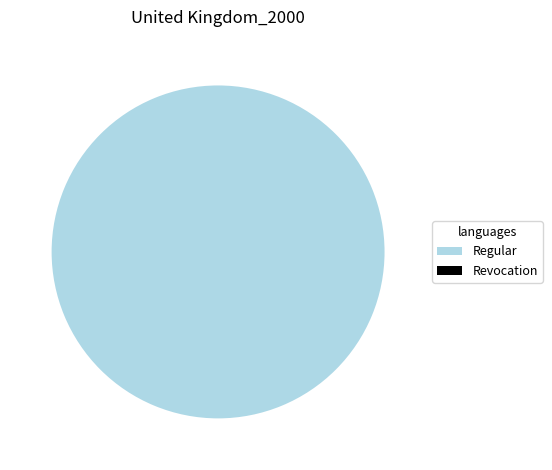

Which slice is the smallest?

Revocation